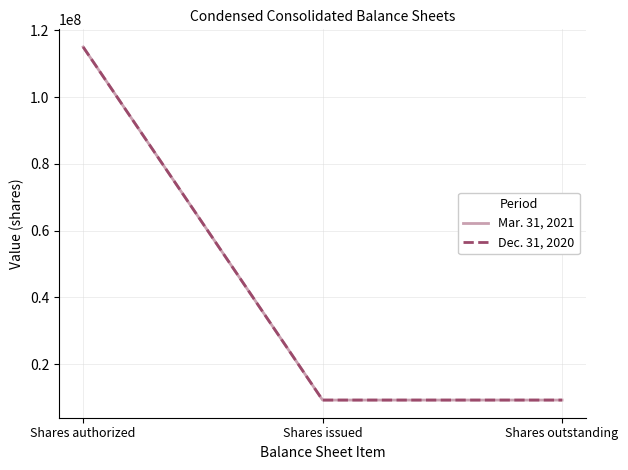

What is the difference between the Mar. 31, 2021 values at Shares issued and Shares authorized?

105768263